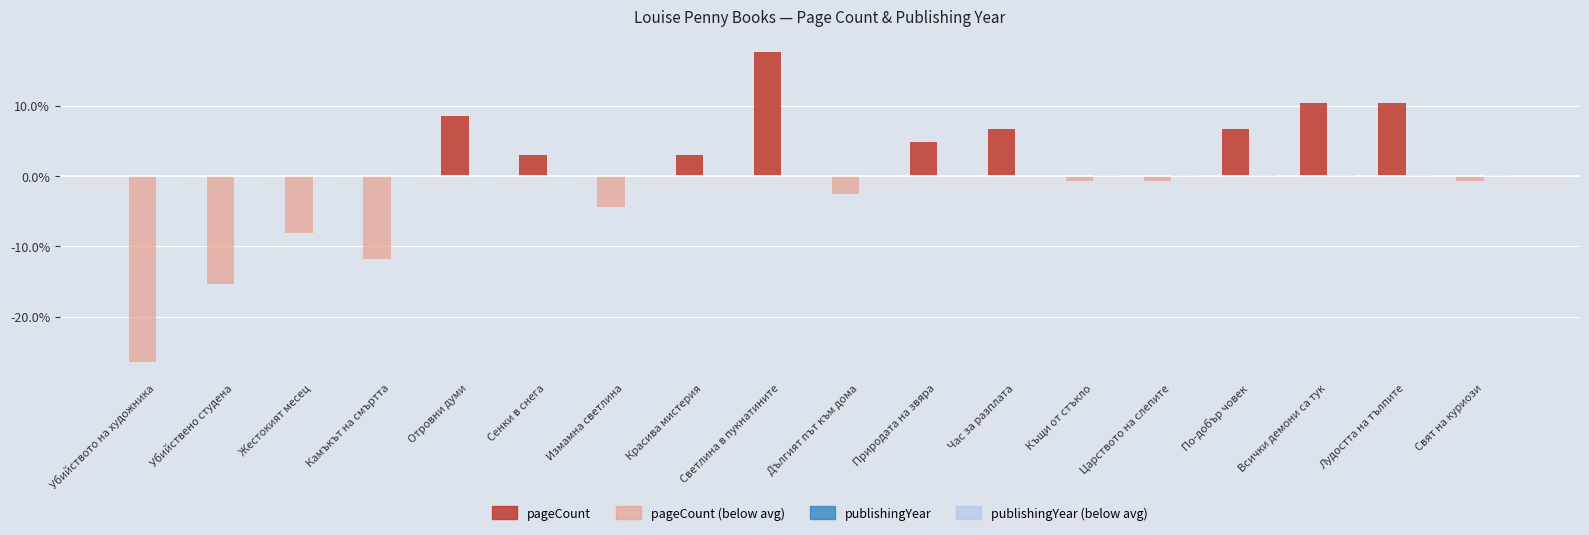

Which category has the highest value across all series?

Светлина в пукнатините